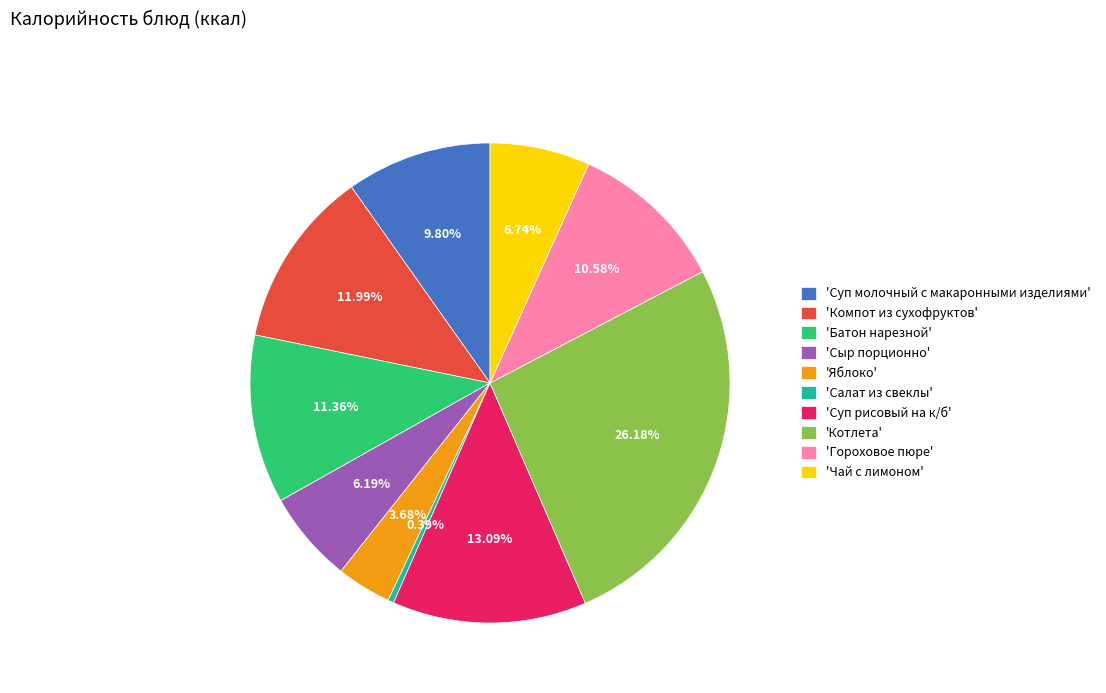

How many slices are in this pie chart?

10